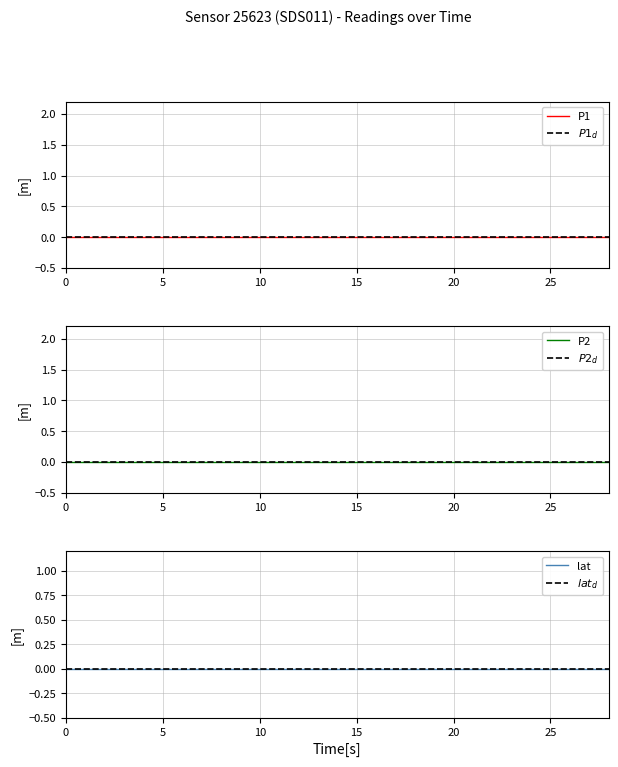

Does the chart have visible grid lines?

Yes